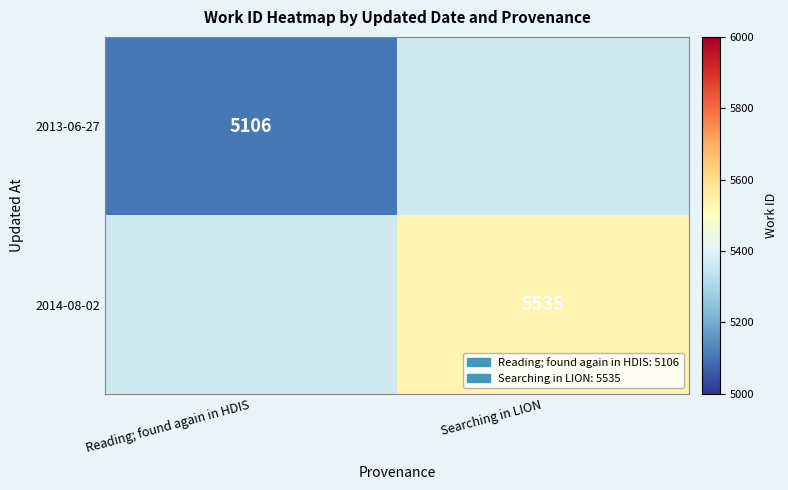

True or false: 2014-08-02 has a value of 5535 at Searching in LION.

True